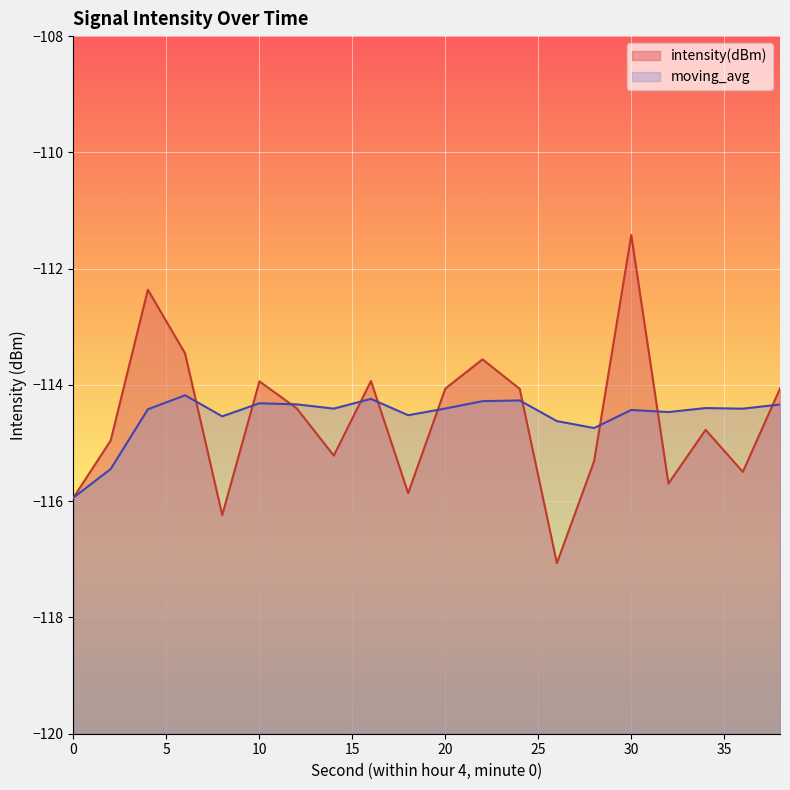

Rank the series at 2 from highest to lowest value.

intensity(dBm), moving_avg